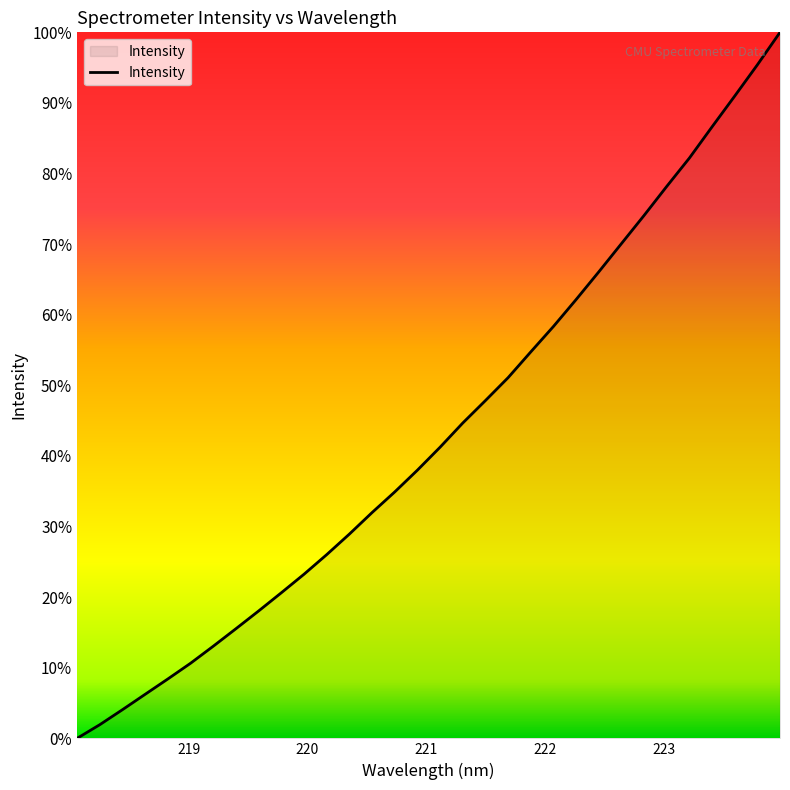

How many lines are shown in the chart?

1